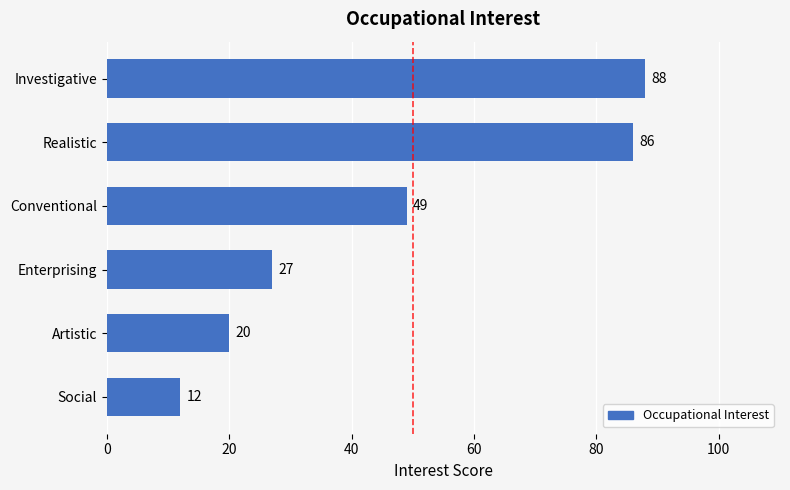

The chart shows a value of 12 at Social. True or false?

True